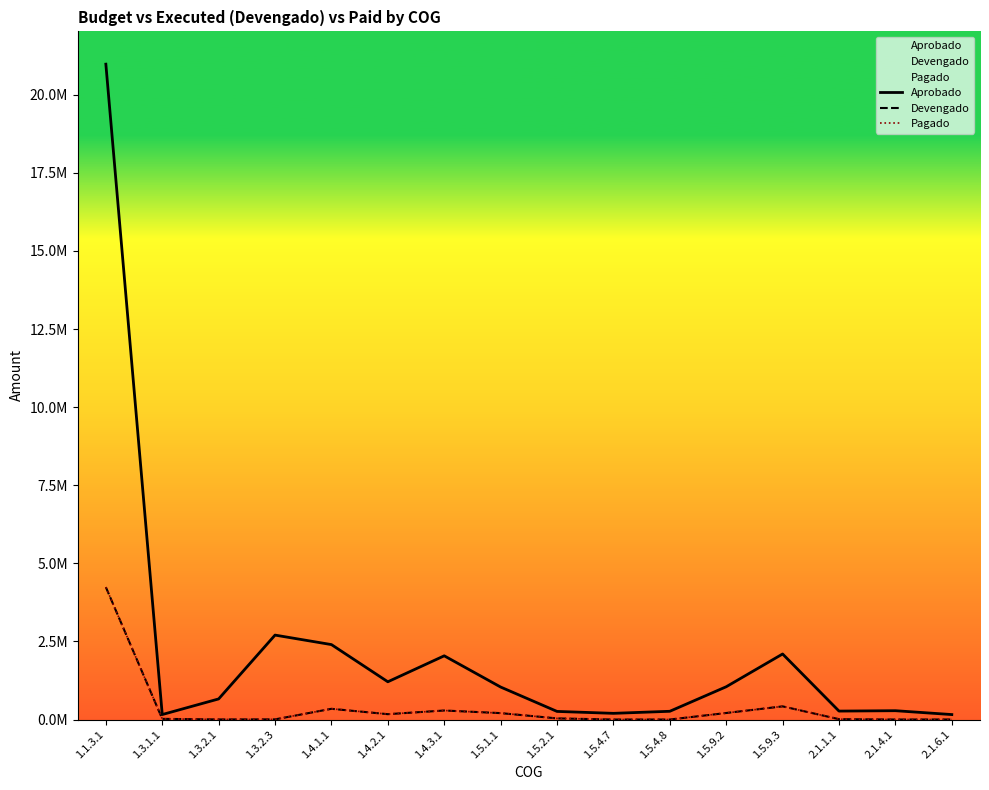

What is the maximum value for Pagado?

4237300.7